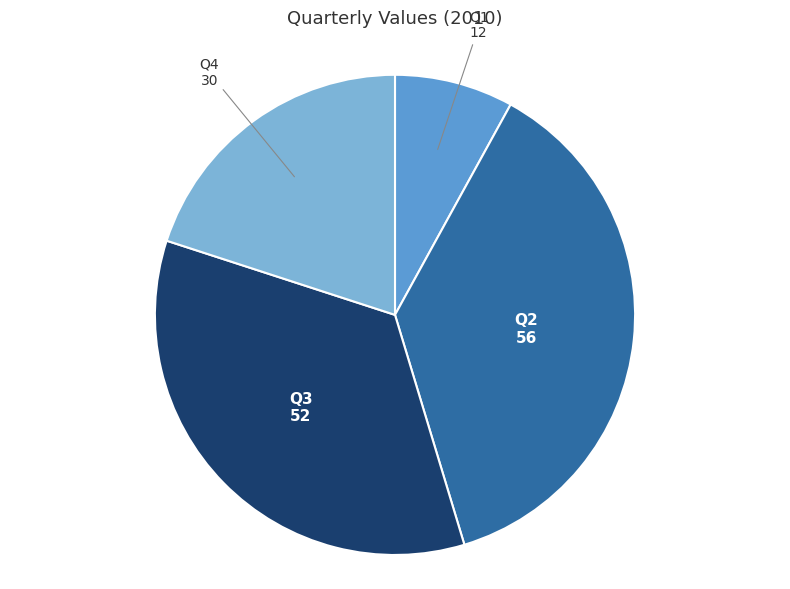

Is it true that Q4 is 20% of the pie?

True